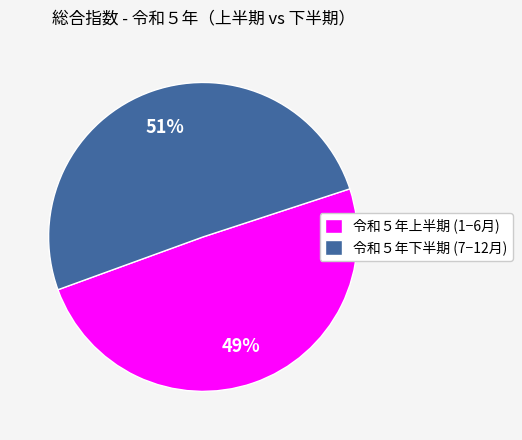

To the nearest percent, what is the average slice percentage?

50%